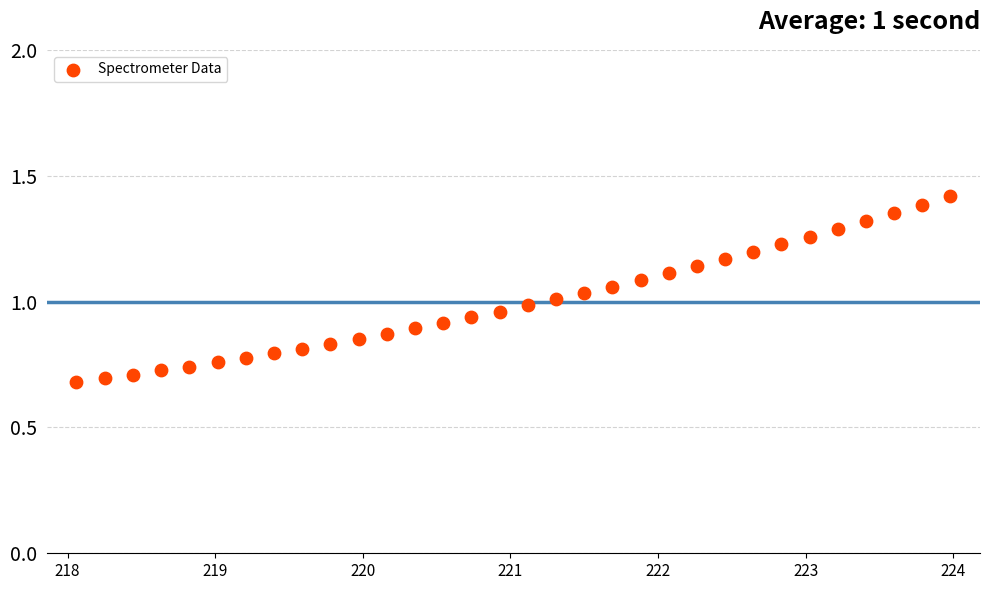

What is the range of X values (max minus min)?

5.9